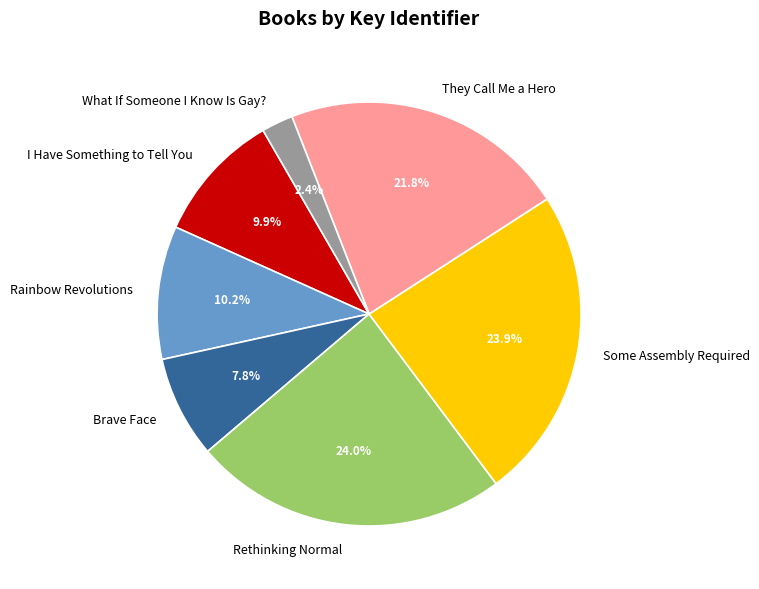

Count the number of slices in the pie.

7